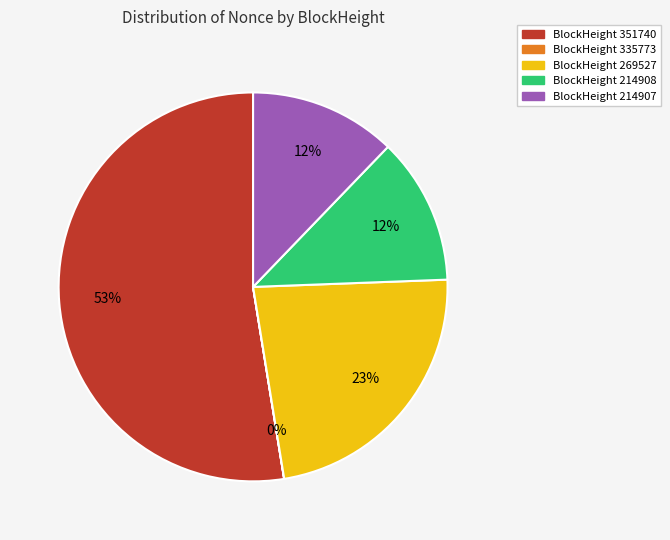

To the nearest percent, what is the average slice percentage?

20%